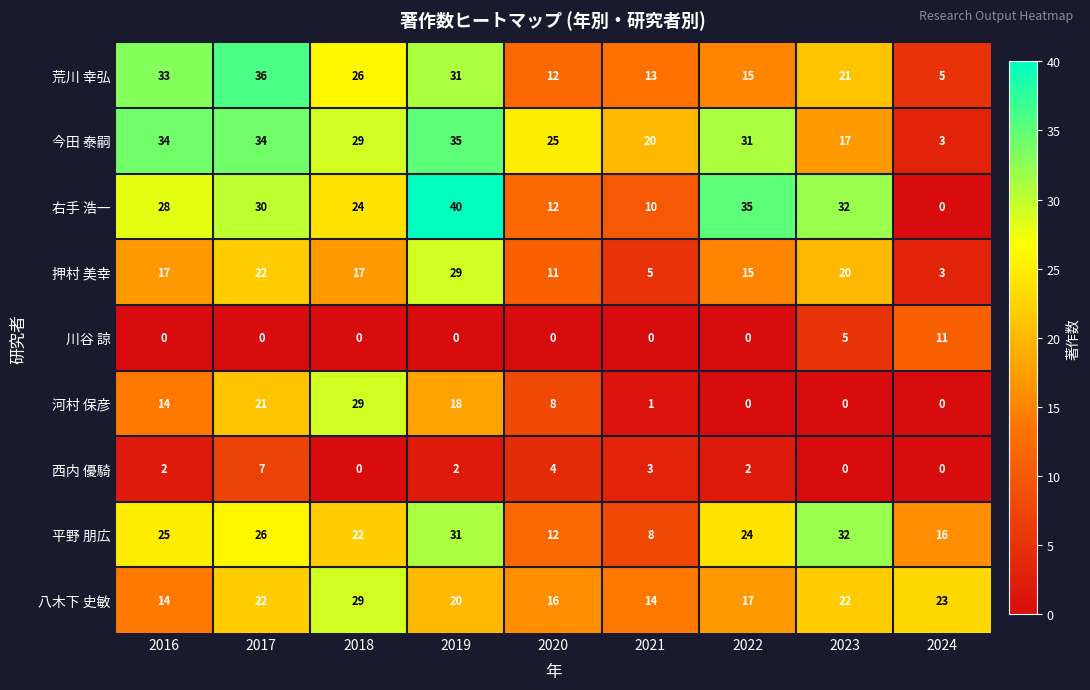

Between 2017 and 2021, which series saw the biggest shift?

荒川 幸弘